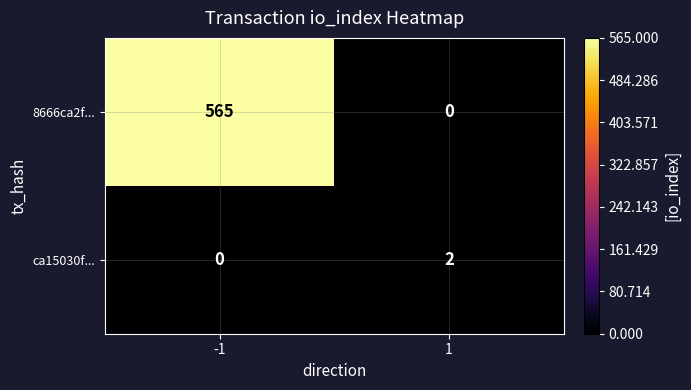

At which category is the sum across all series the highest?

-1